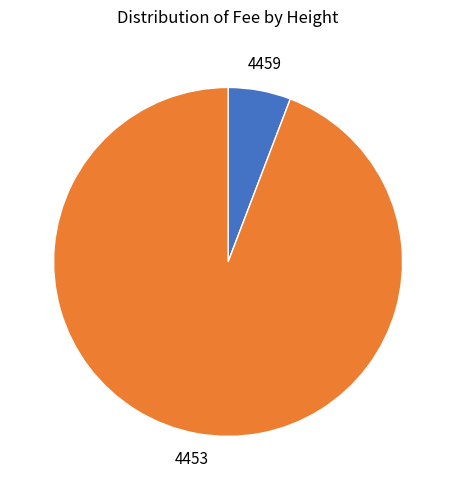

True or false: 4453 accounts for 94% of the total.

True